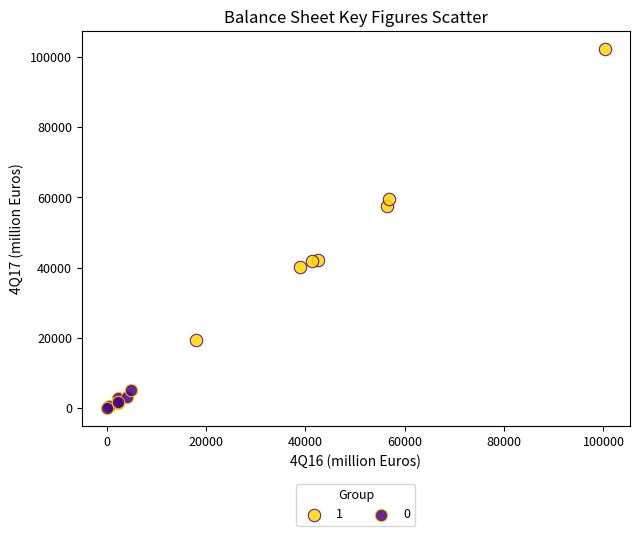

What are all the series names shown in the legend?

1, 0